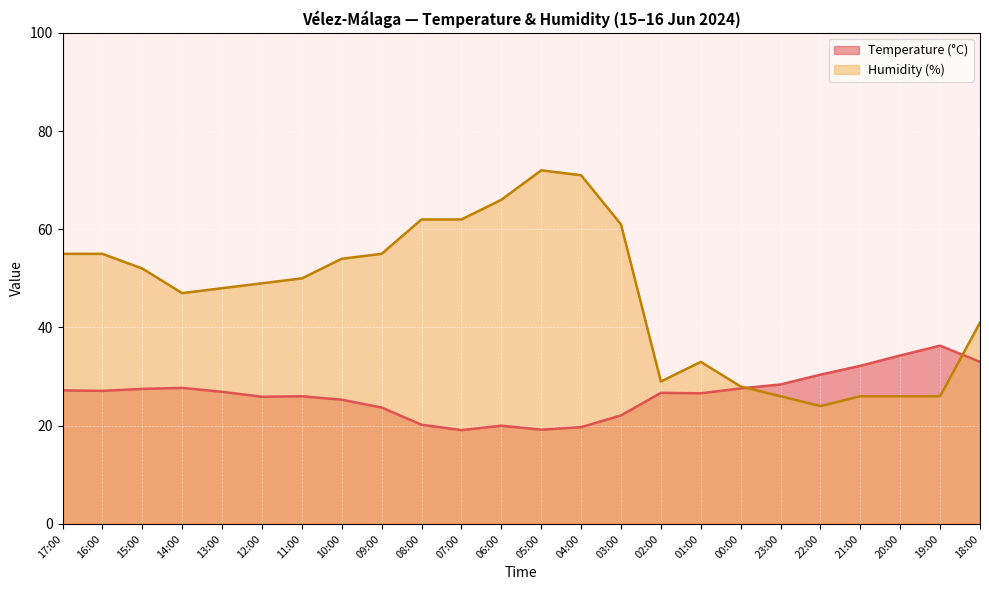

What position from the left is 22:00?

20